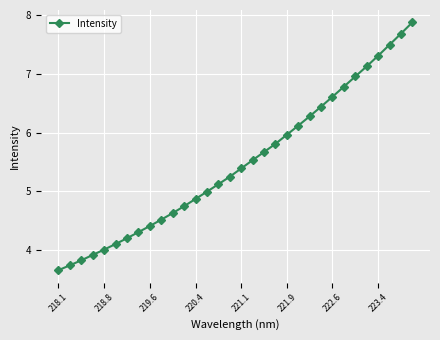

Does the chart have visible grid lines?

Yes